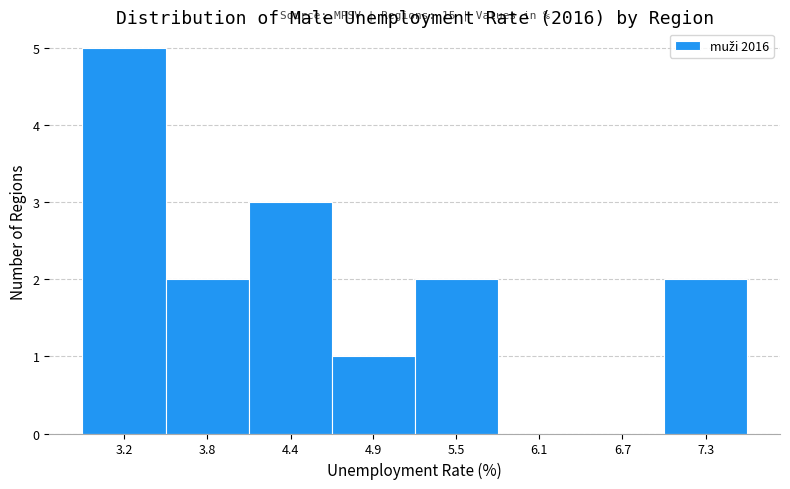

Reading left to right, extract all data points from this chart.

3.2=5	3.8=2	4.4=3	4.9=1	5.5=2	6.1=0	6.7=0	7.3=2